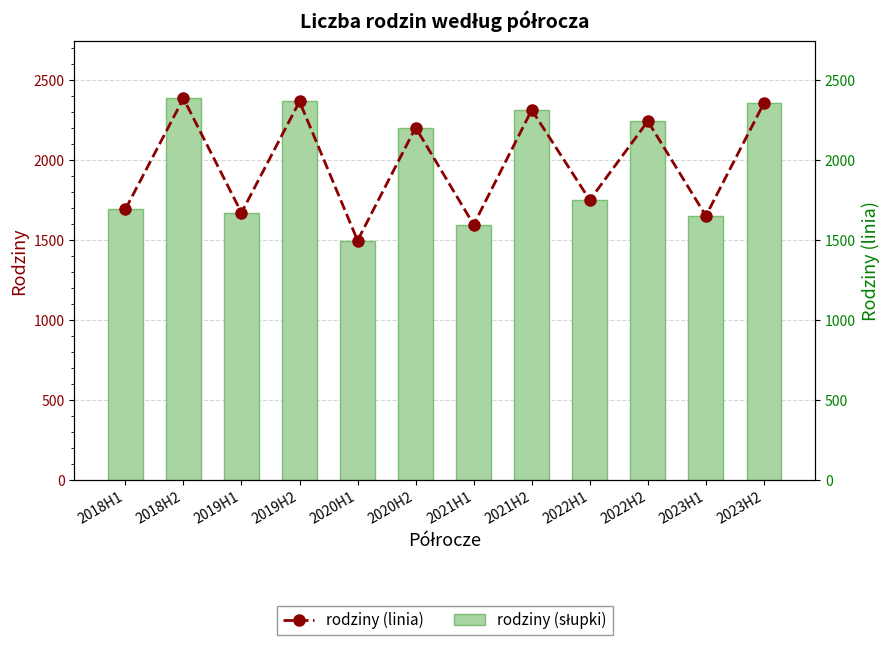

How many groups of bars are there?

12